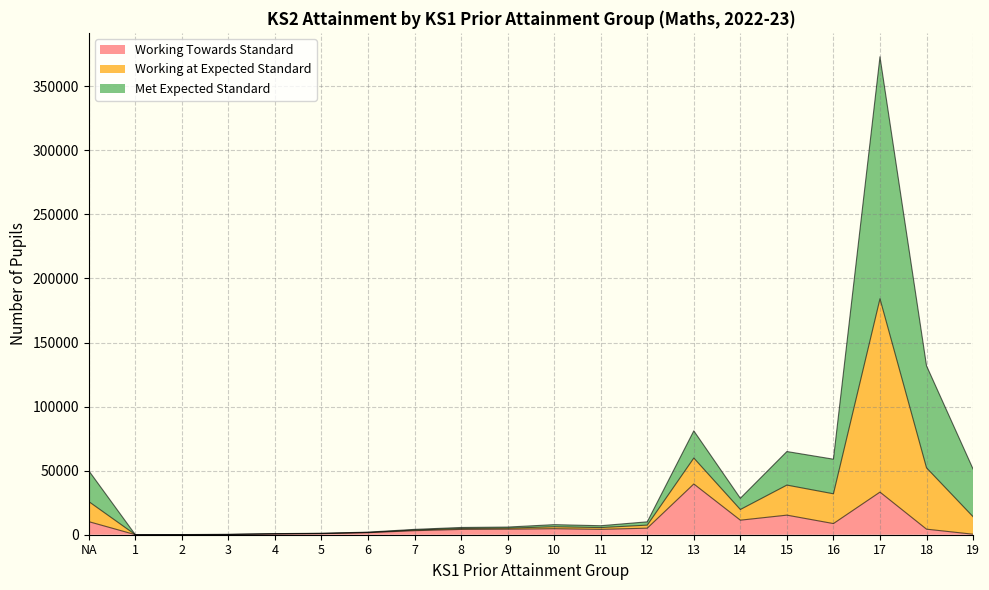

What is the maximum value for Working Towards Standard?

39610